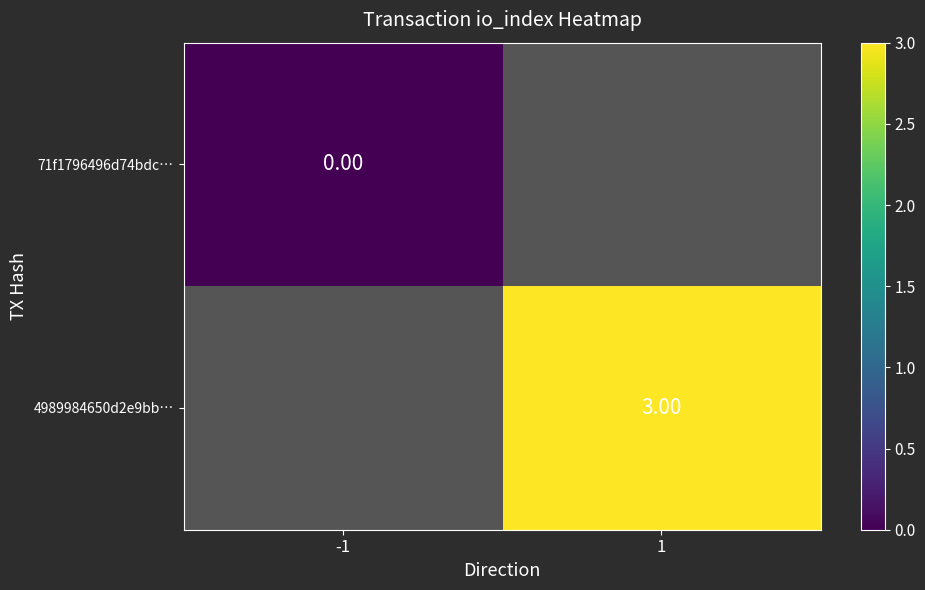

Count the number of categories in the chart.

2